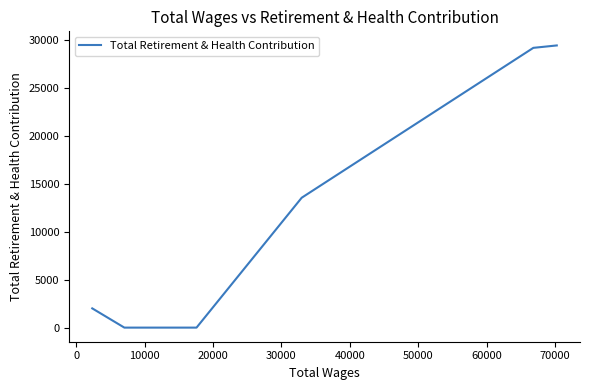

What is the label of the 8th point from the left?

60000